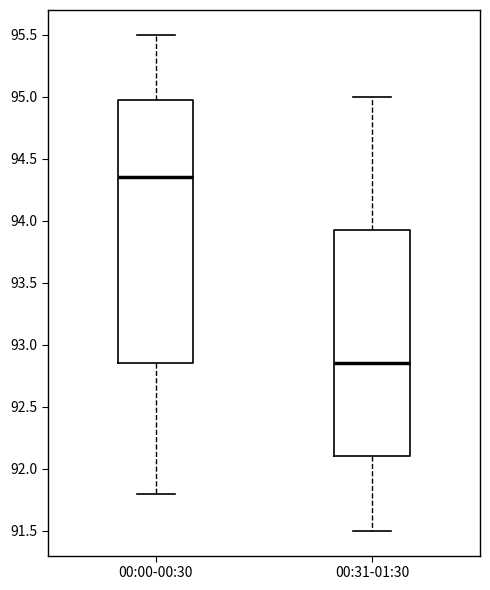

Where is the upper edge of the box for 00:00-00:30 on the y-axis? The values are not printed on the chart, so give them approximately, as read against the axis.

95.00